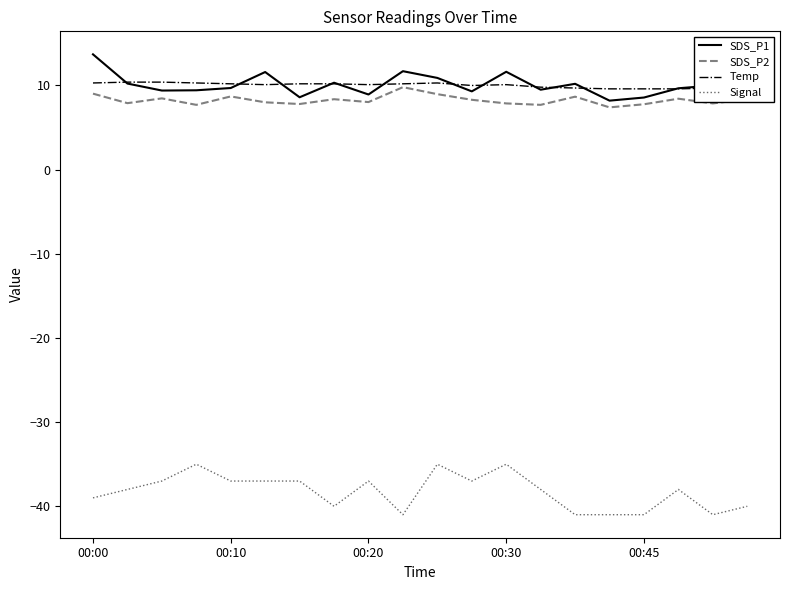

The value of Signal at 00:20 is -18.9. True or false?

False